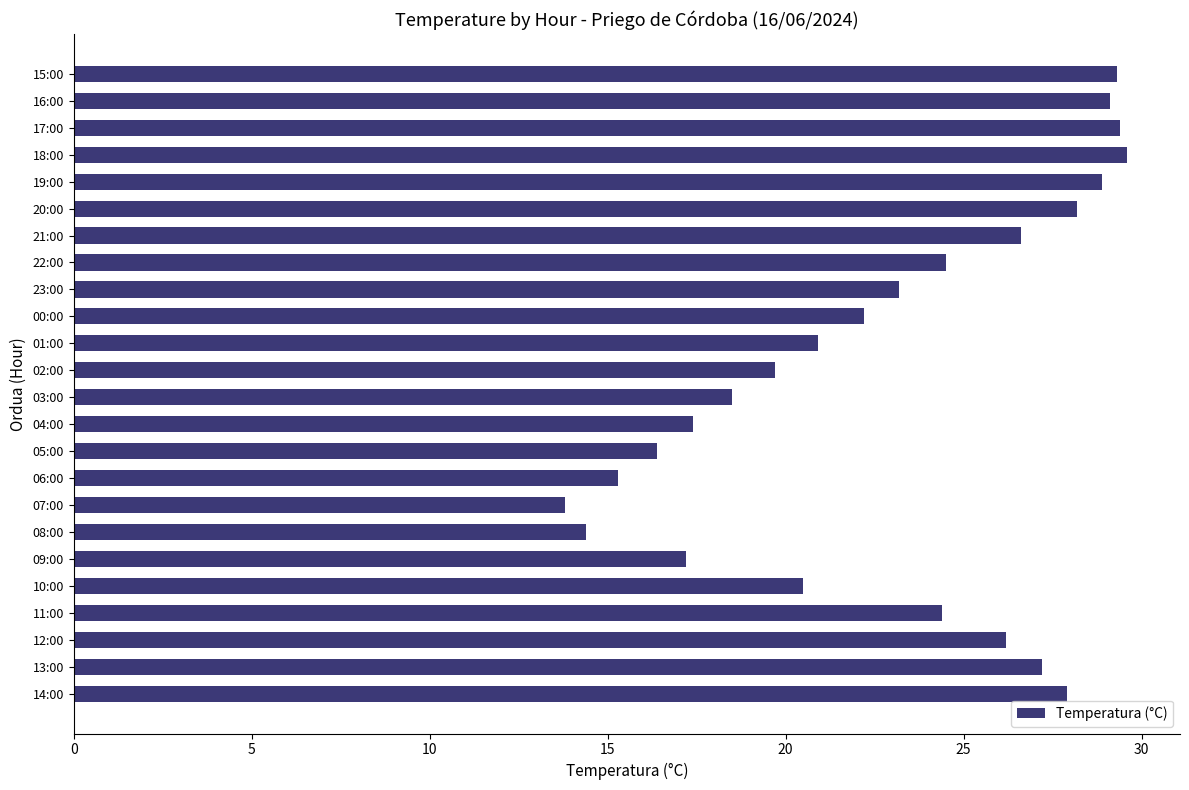

Is it true that the value at 00:00 is 22.2?

True